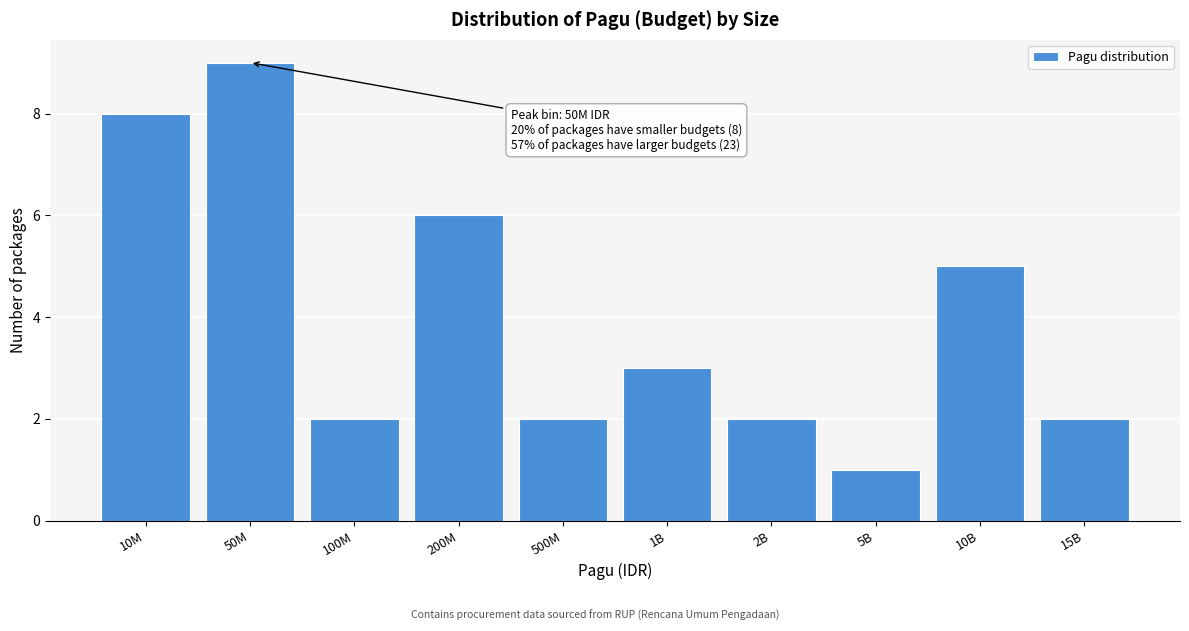

Reading left to right, list all the values displayed in this chart.

10M=8	50M=9	100M=2	200M=6	500M=2	1B=3	2B=2	5B=1	10B=5	15B=2